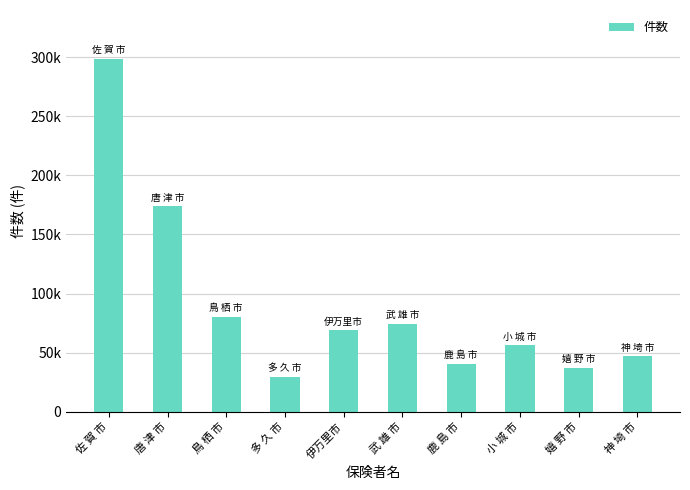

Read the value at 神 埼 市.

46811